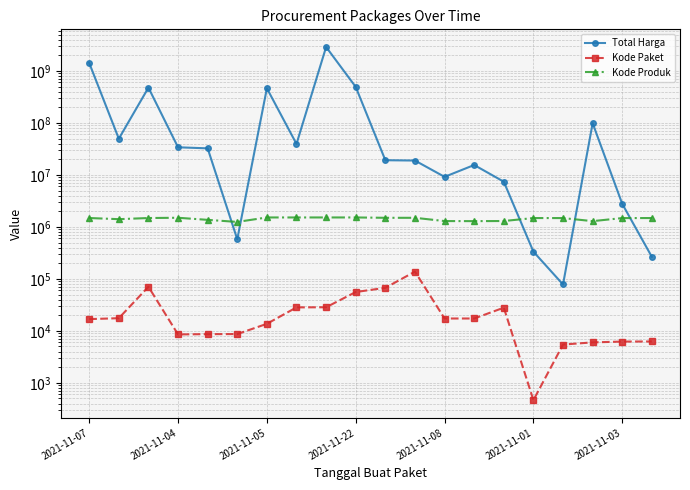

In Kode Paket, how many points are lower than both neighbors (excluding endpoints)?

3